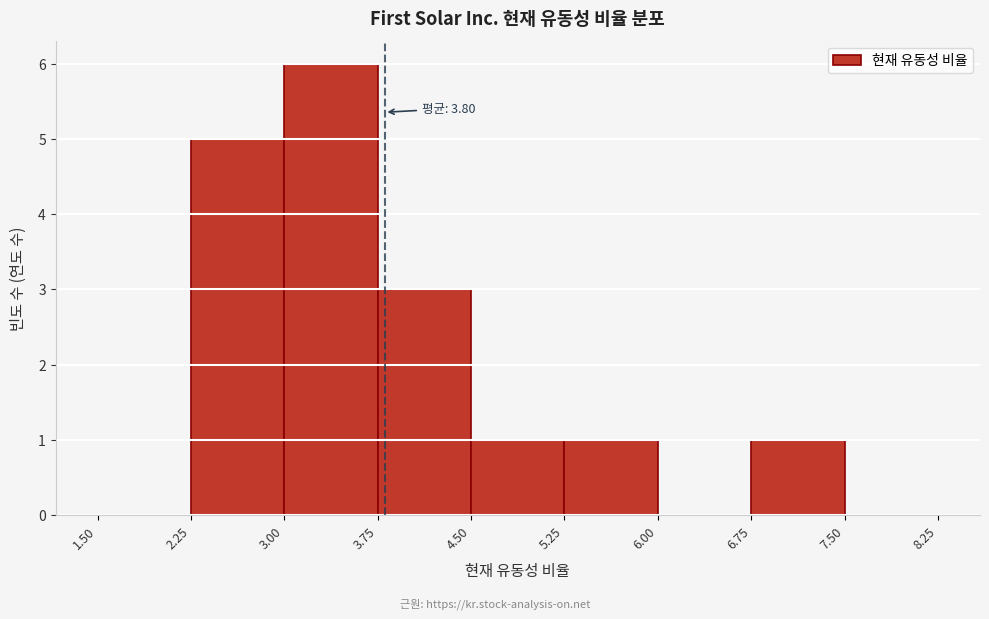

Which range on the x-axis has the tallest bar?

3.00 to 3.75